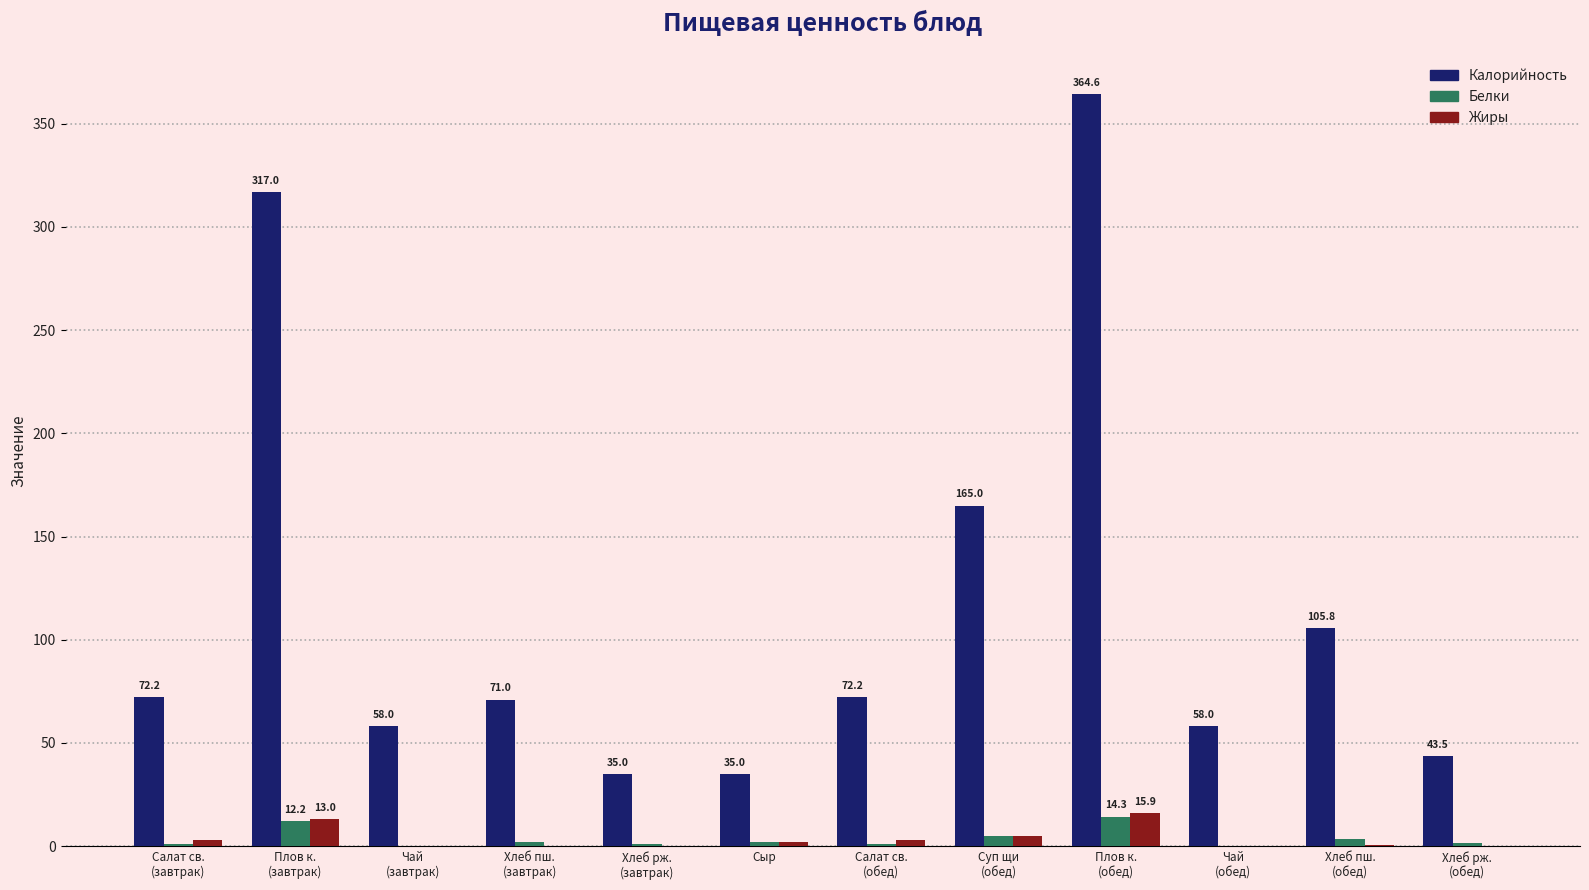

What is the maximum value shown in the chart?

364.6